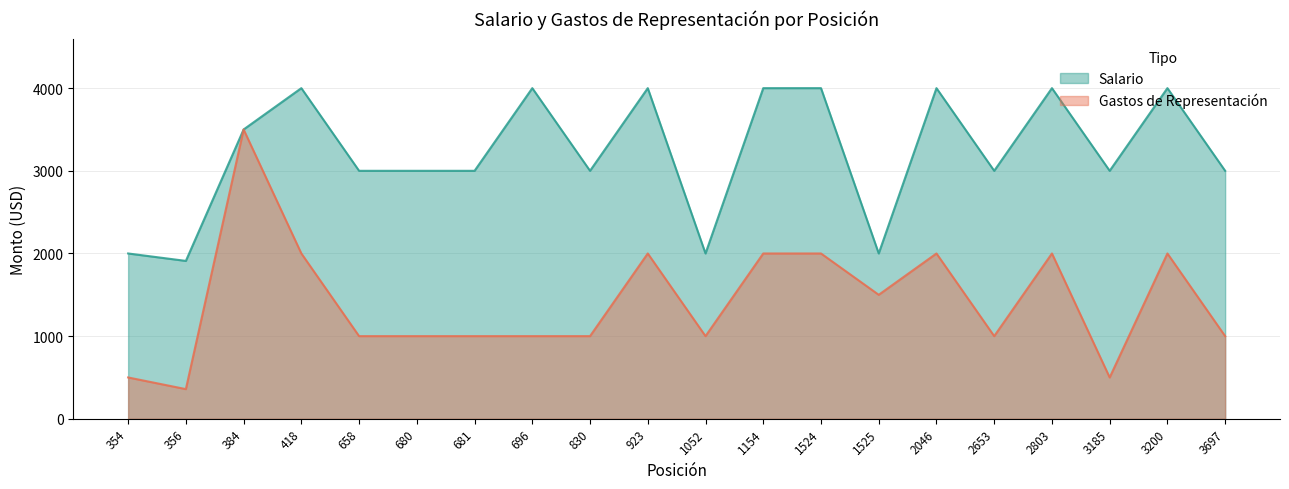

At which category does the chart reach its peak across all series?

418